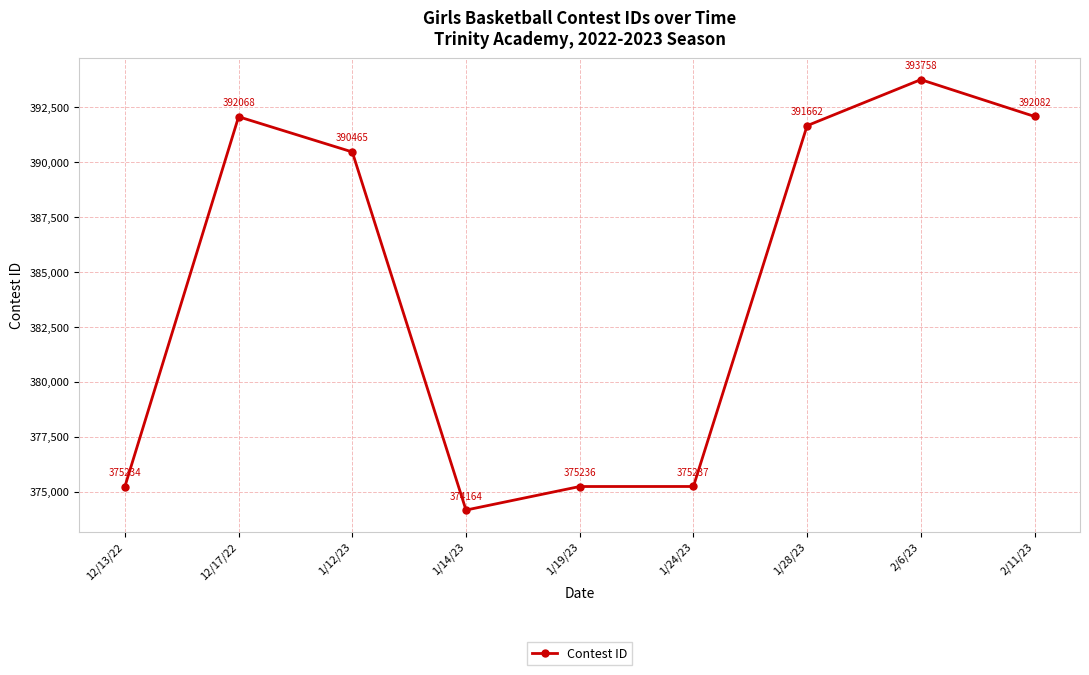

What is the value of the 3rd point from the left?

390465